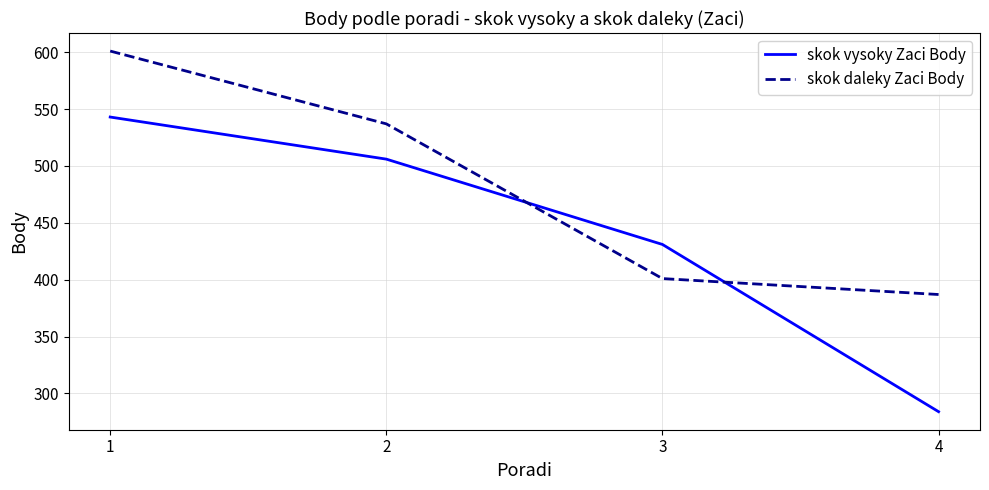

What is the total value across all series at 4?

671